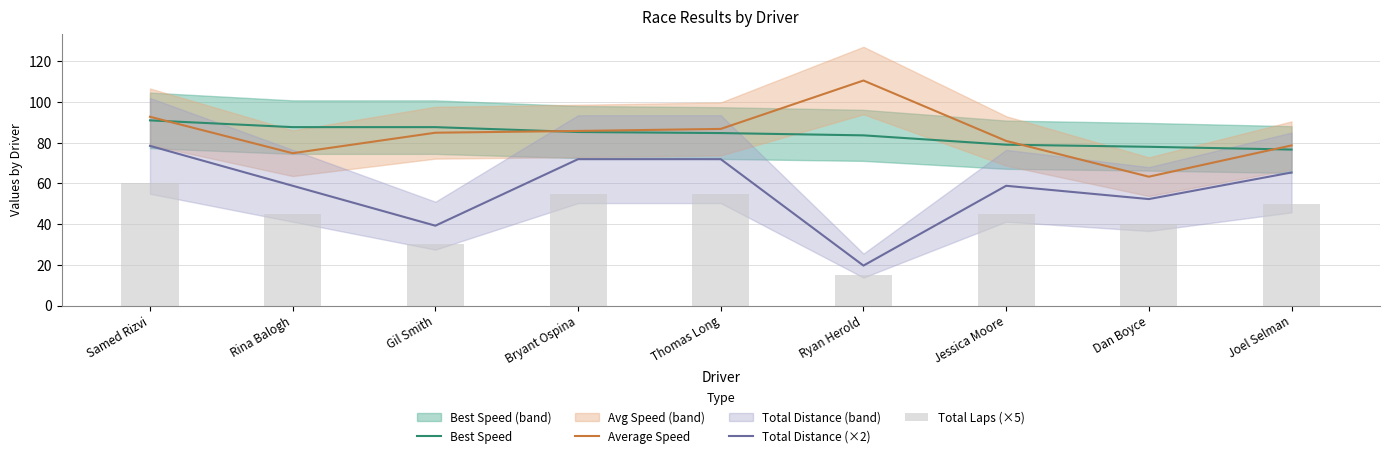

What is the total value across all series at Thomas Long?

298.5